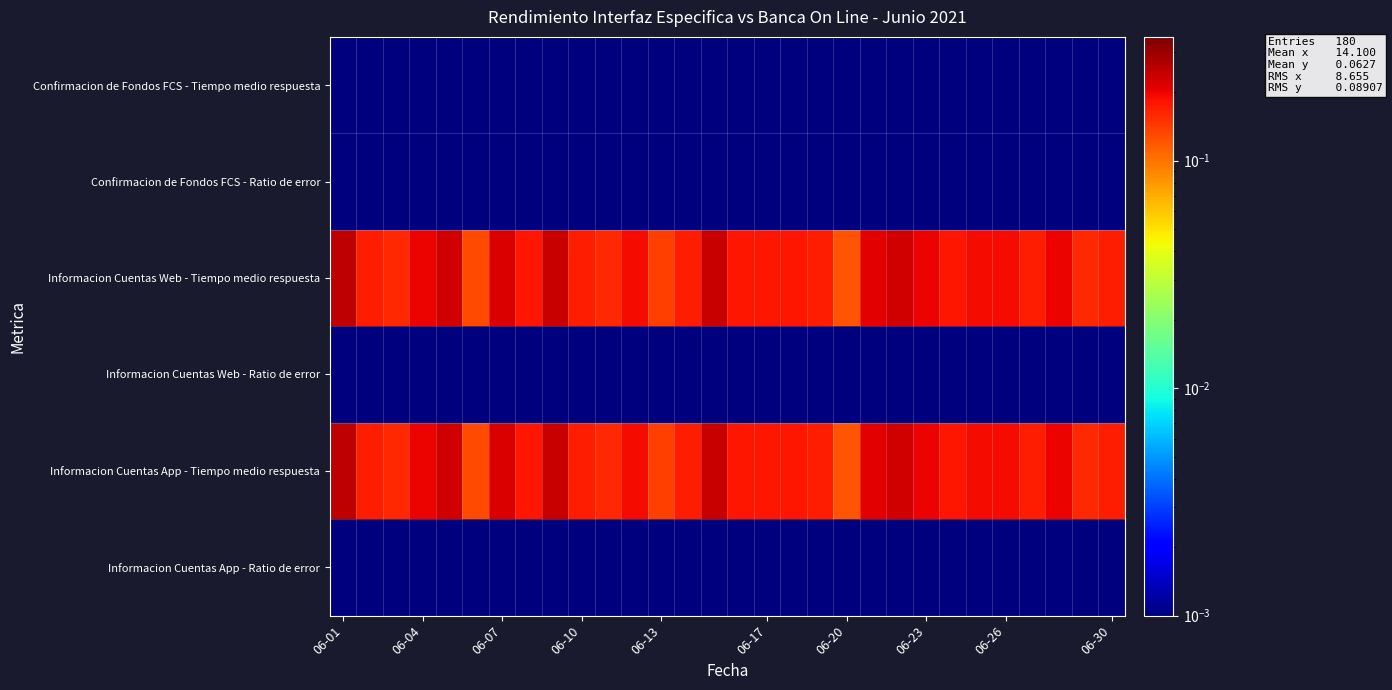

Which series has the largest total across all categories?

Informacion Cuentas Web - Tiempo medio respuesta